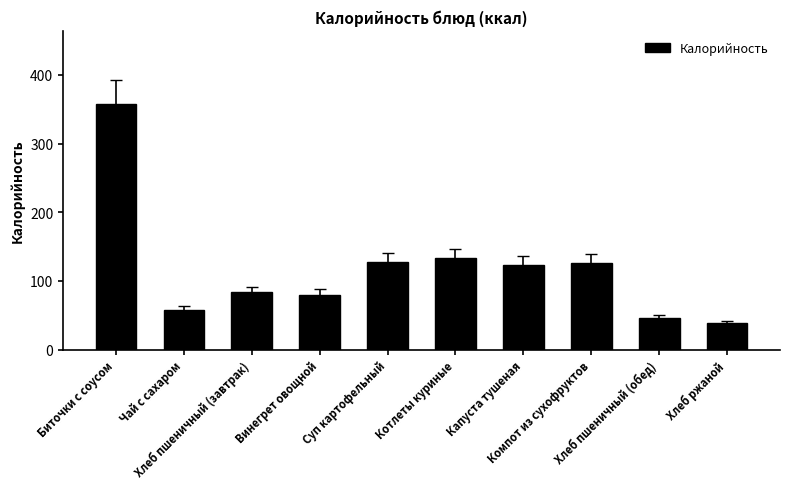

True or false: the data shows 133.5 at Винегрет овощной.

False